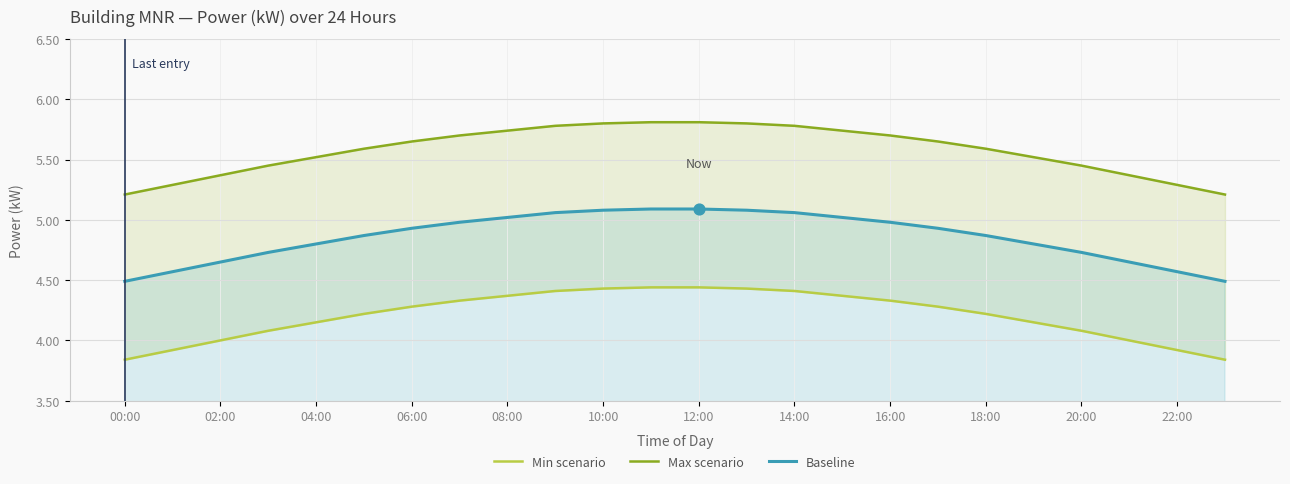

Which series has the widest spread of Y values?

Min scenario